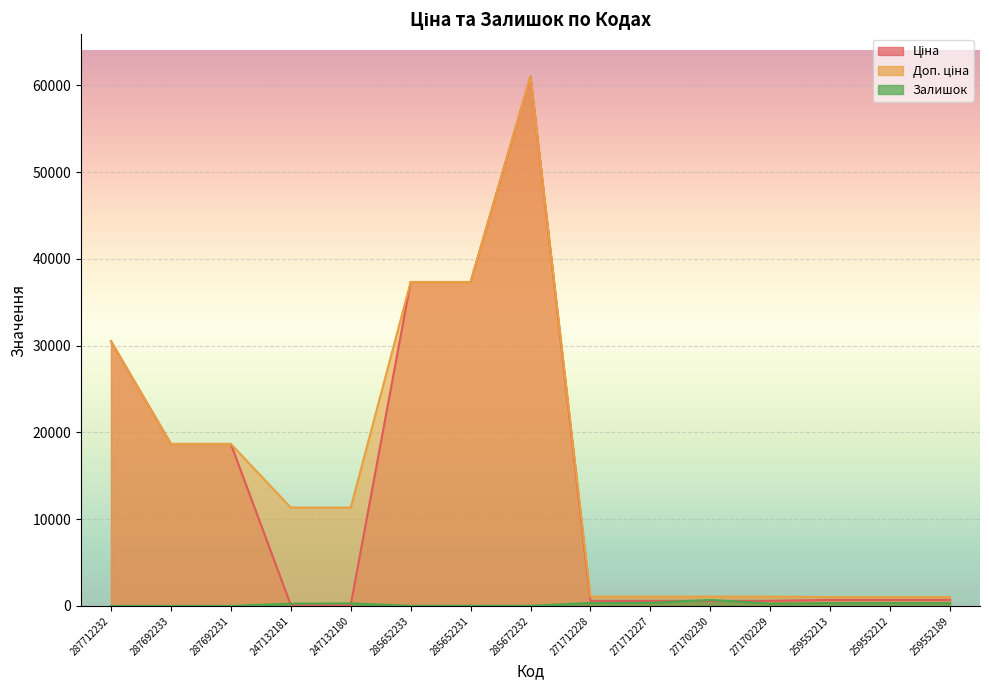

What are all the series names shown in the legend?

Ціна, Доп. ціна, Залишок